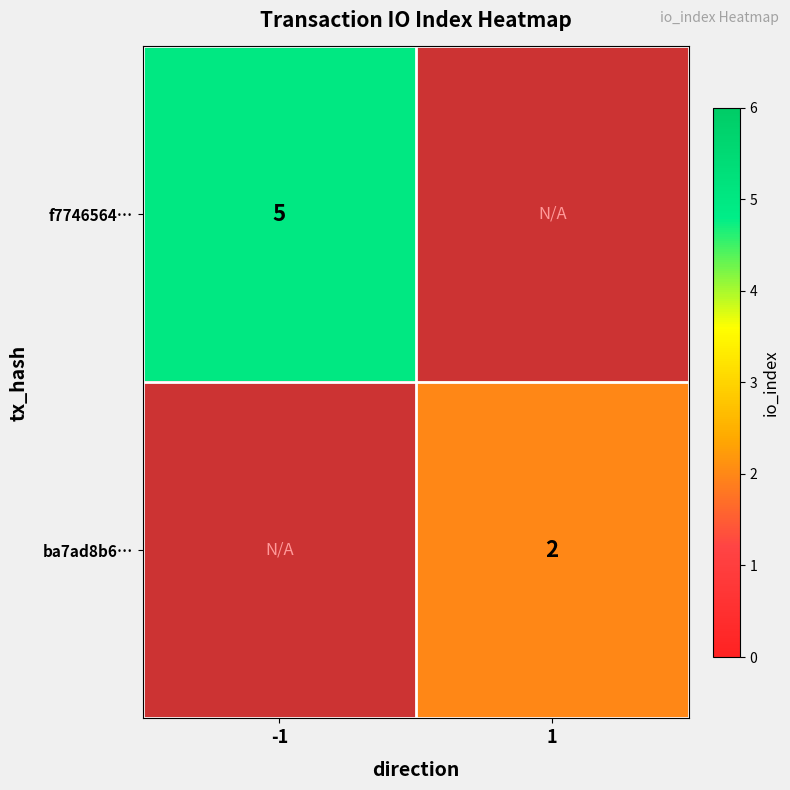

Is it true that ba7ad8b6… equals 2 at 1?

True